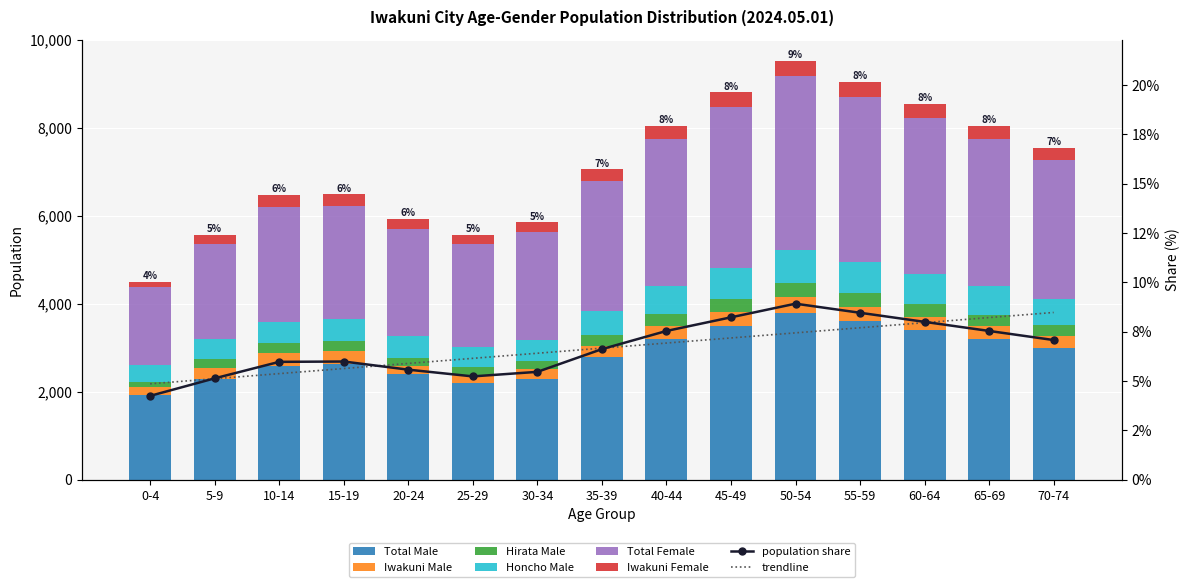

Which label corresponds to the largest value in the chart?

50-54